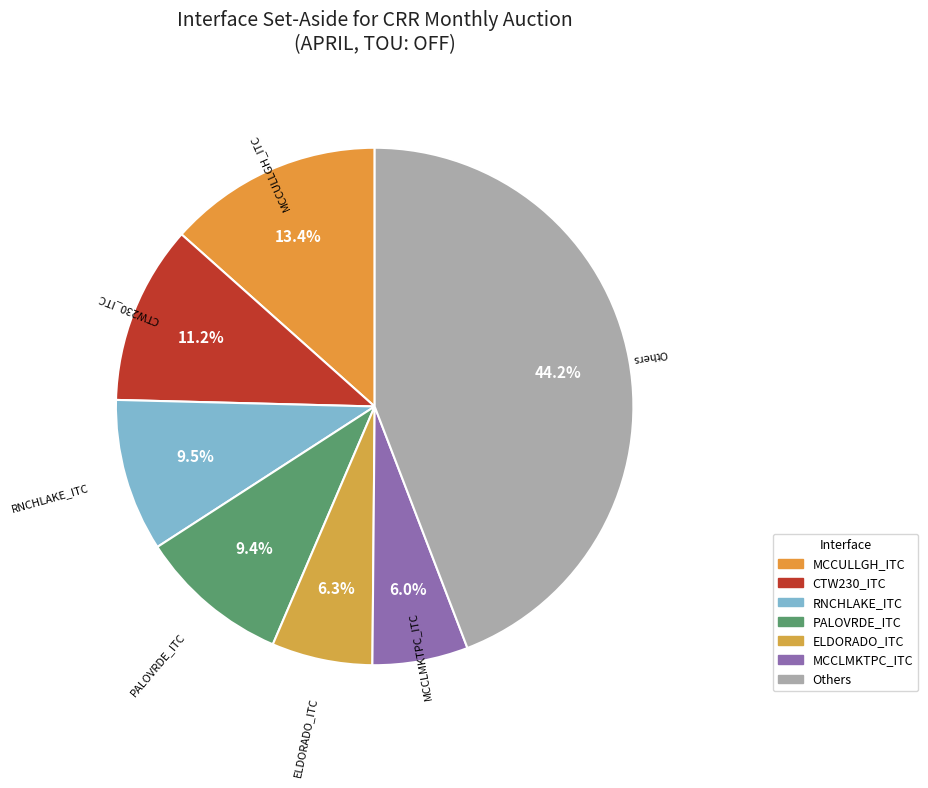

How many slices are in this pie chart?

7